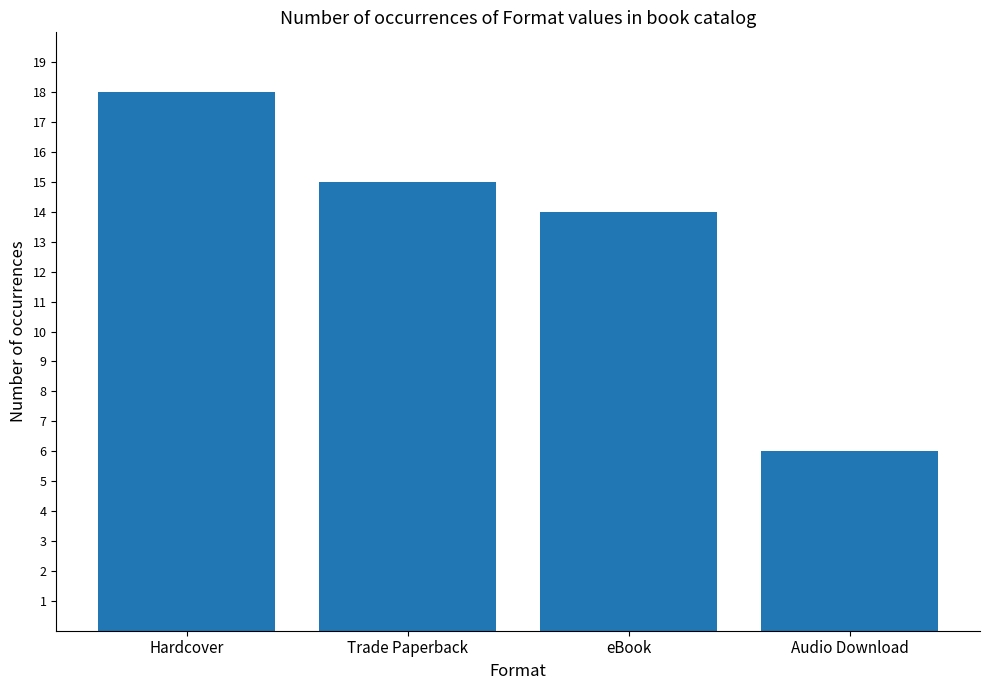

Rank the categories by value from lowest to highest.

Audio Download, eBook, Trade Paperback, Hardcover